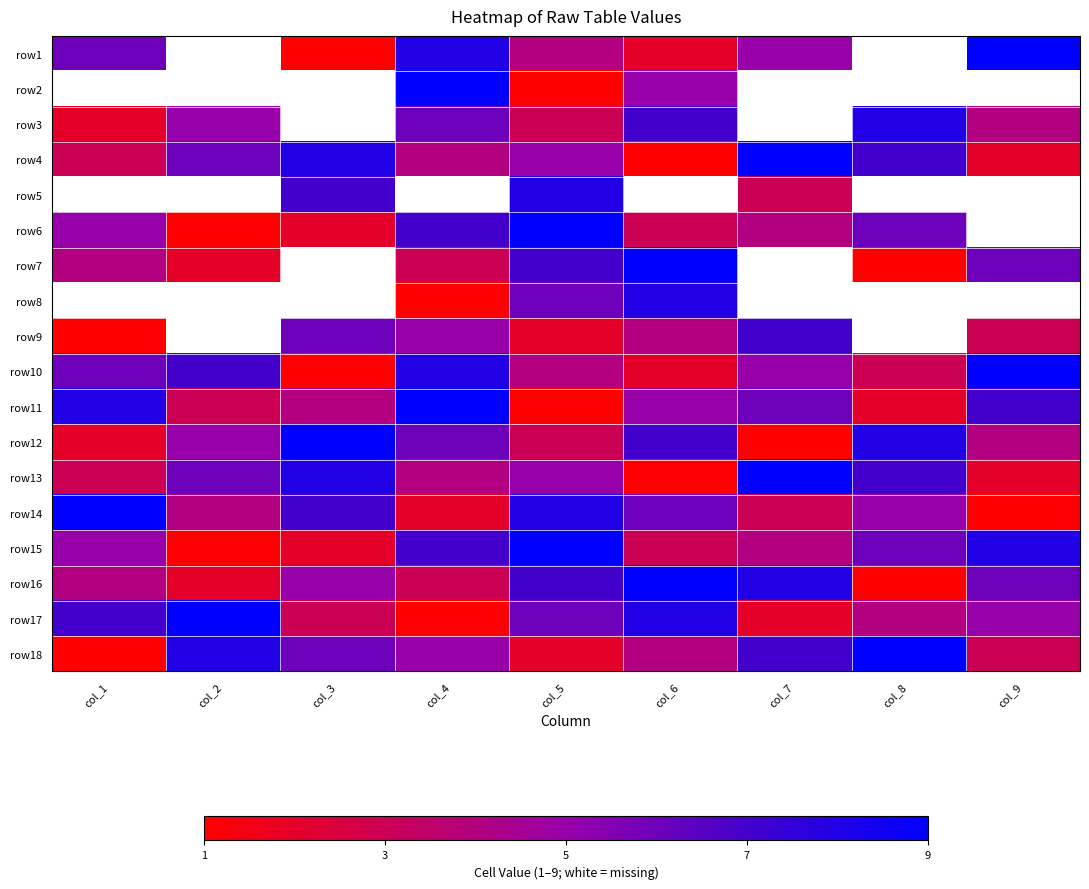

Which series has the largest total across all categories?

row4